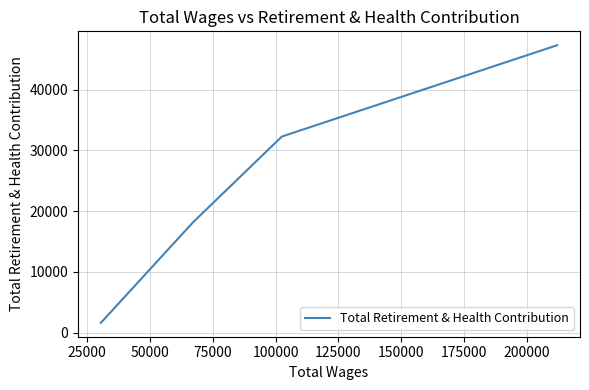

What is the average value?

24833